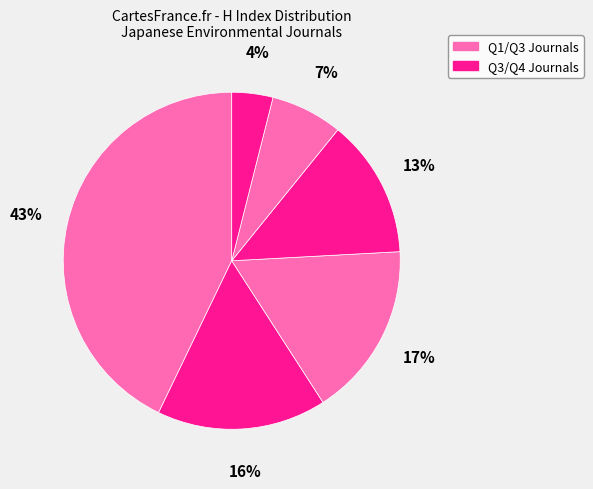

How many slices are in this pie chart?

6